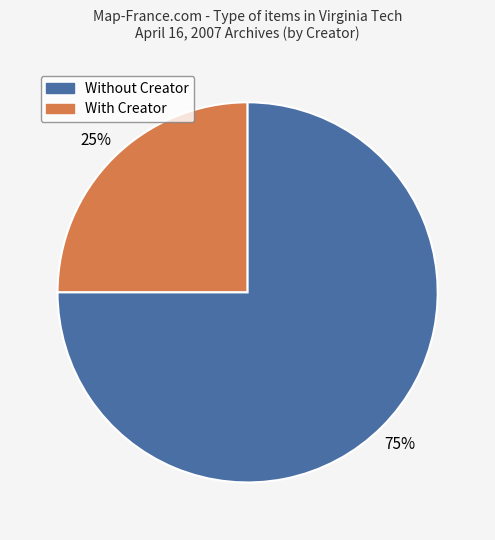

Does any single category account for the majority?

Yes